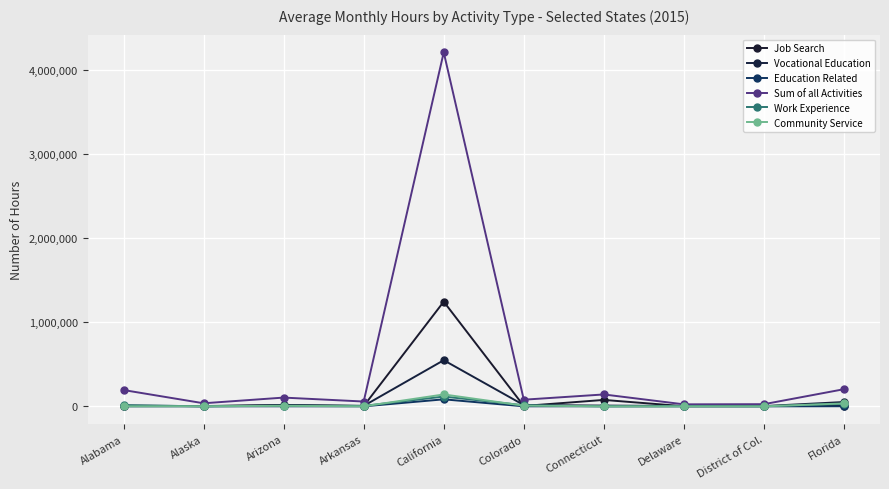

In Community Service, how many points are higher than both neighbors (excluding endpoints)?

2